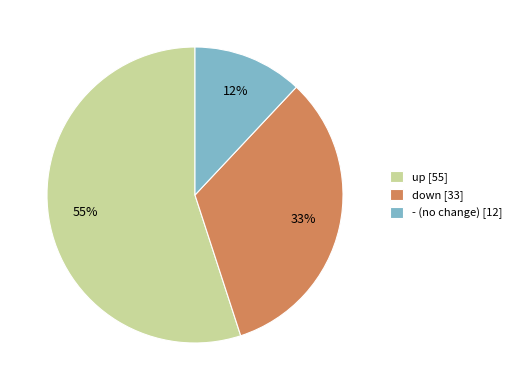

Approximately how many times larger is the value at up compared to -?

4.6